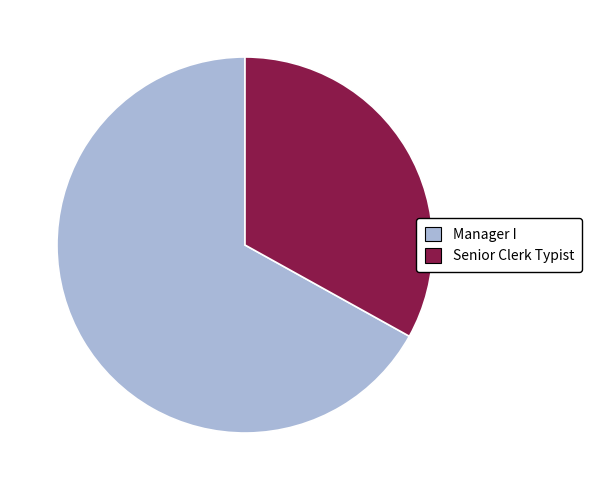

Approximately how many times larger is the value at Manager I compared to Senior Clerk Typist?

2.0